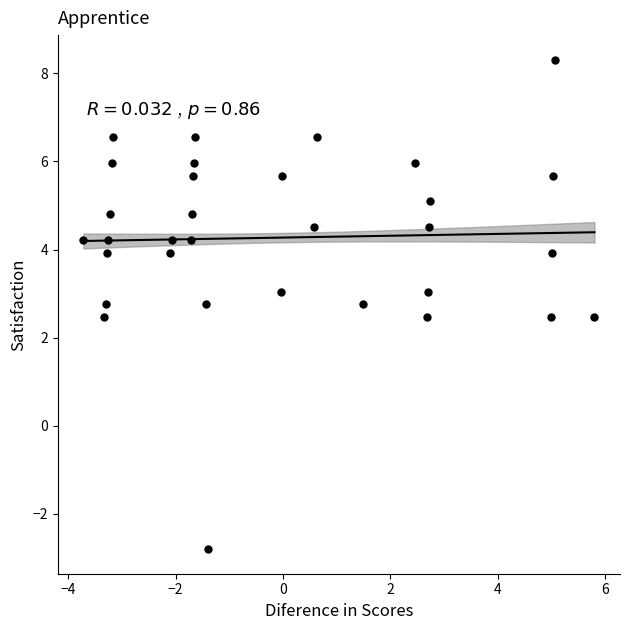

What is the range of Y values (max minus min)?

11.1